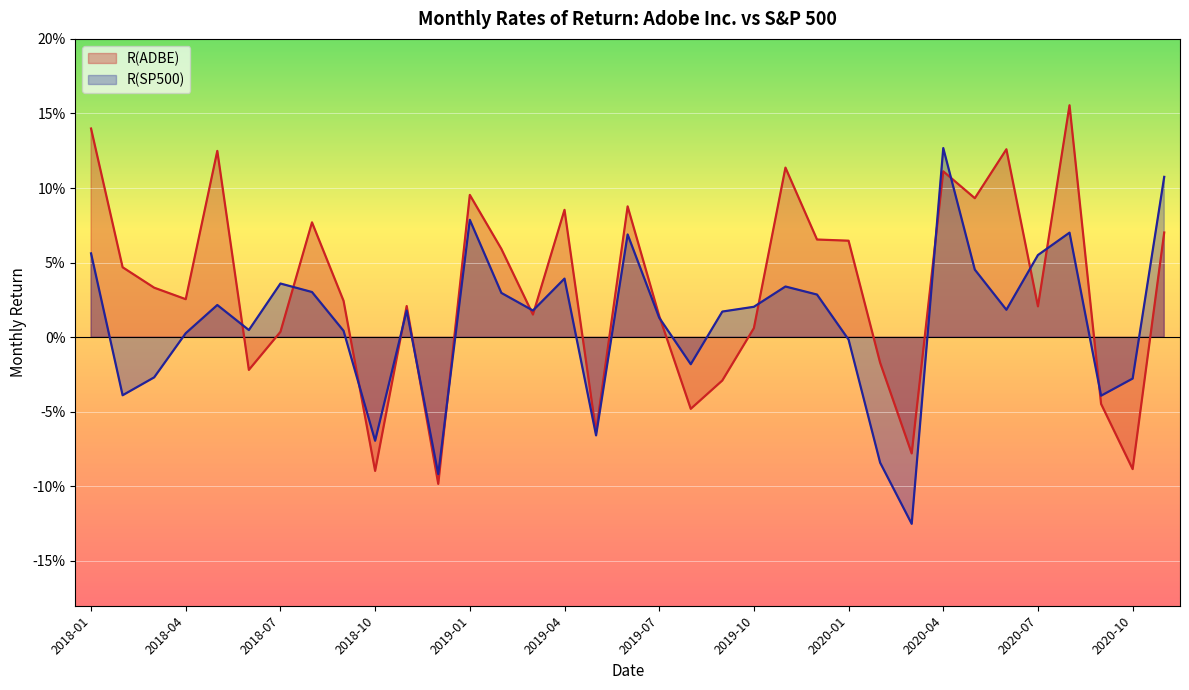

What position from the left is 2020-10?

34